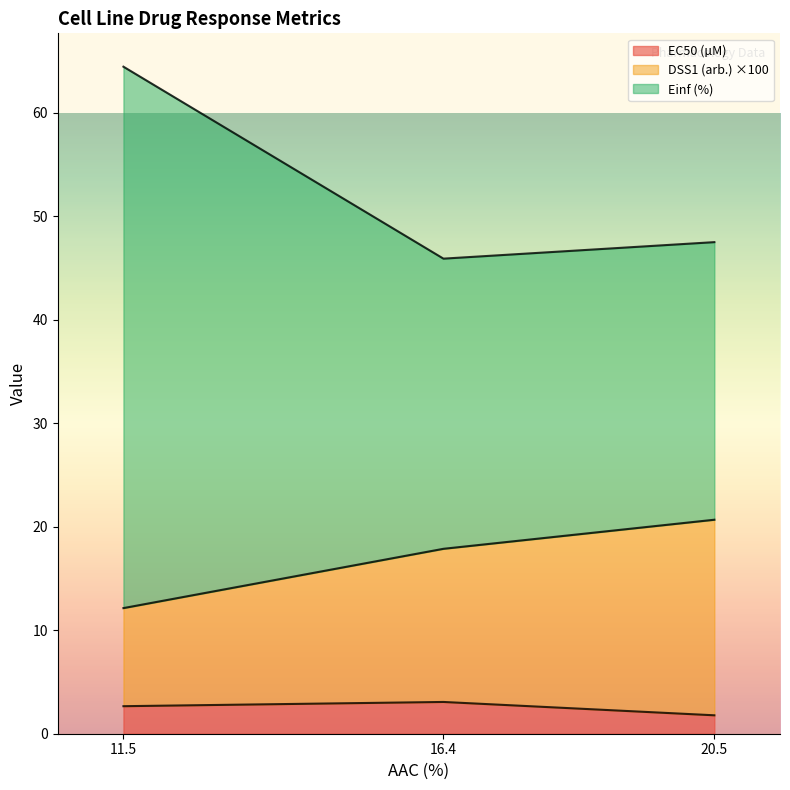

What is the total value across all series at 16.4?

45.9